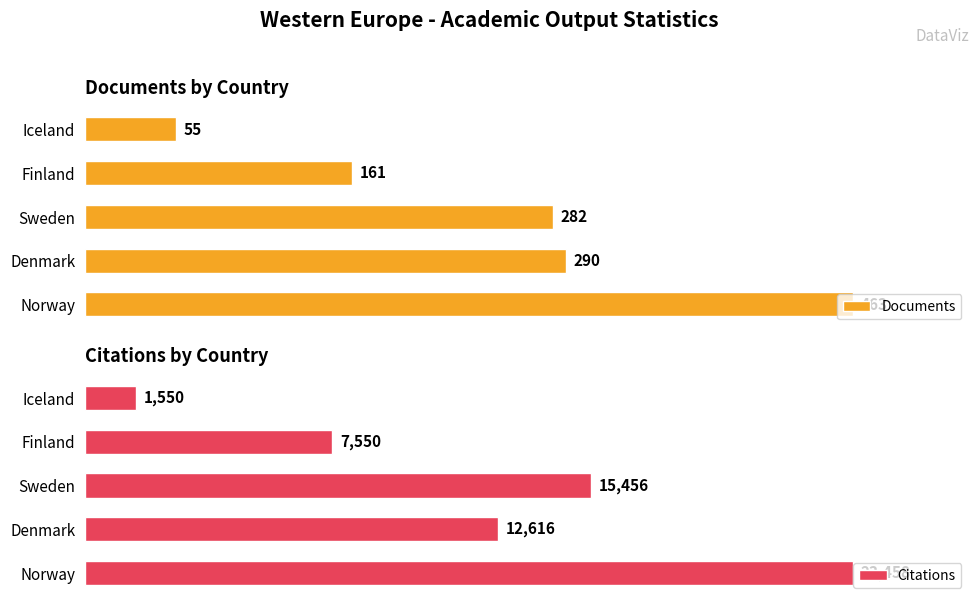

Where is Documents nearest to the value 259?

Sweden